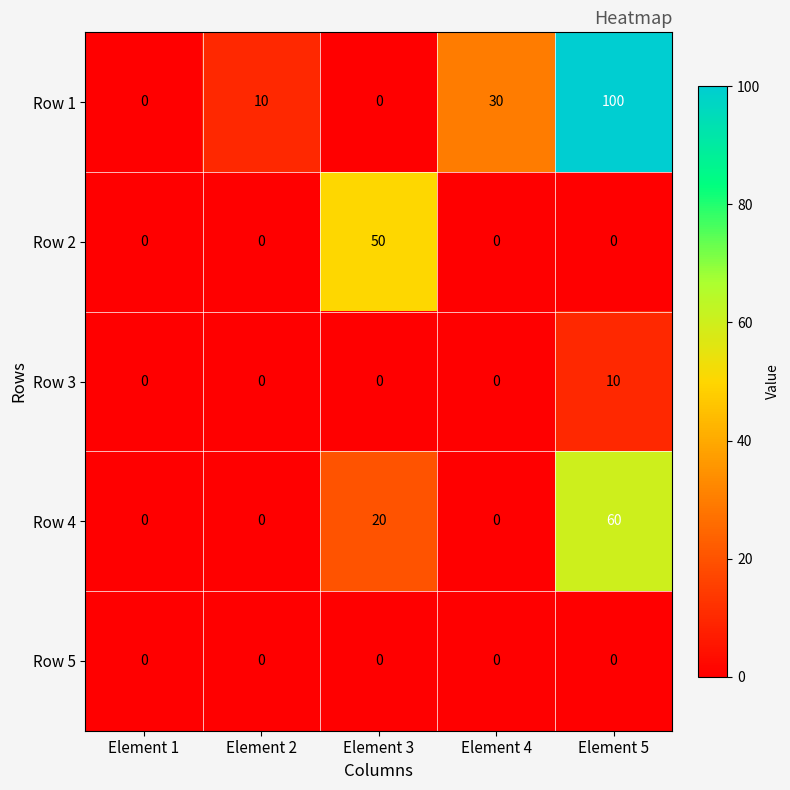

What is the spread (max minus min) of values at Element 5?

100